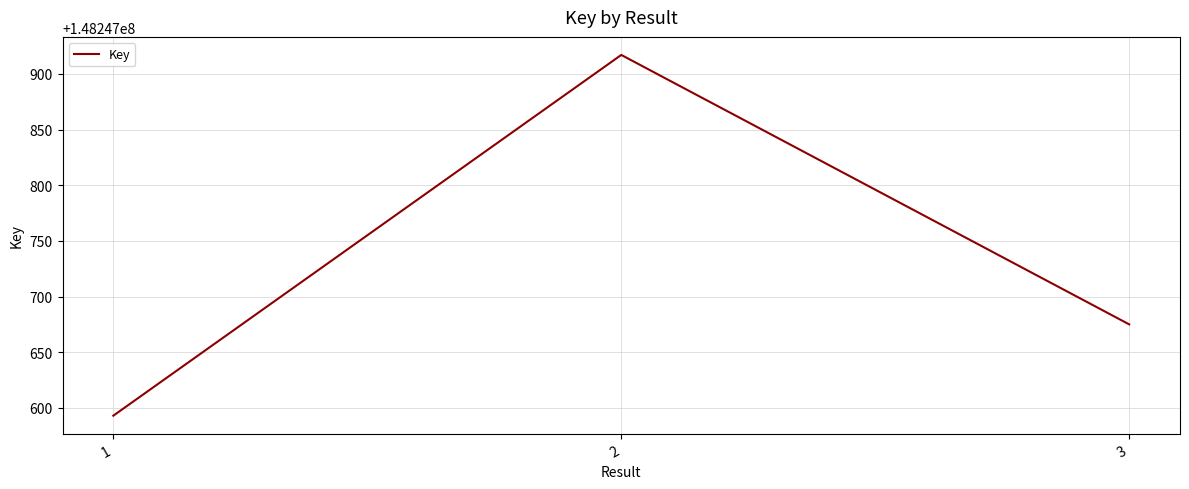

What is the difference between the maximum and minimum values?

324